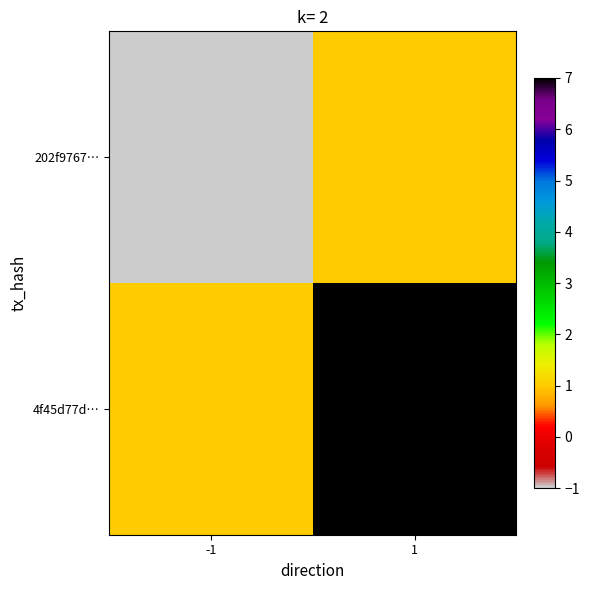

Which series has the largest total across all categories?

4f45d77d…